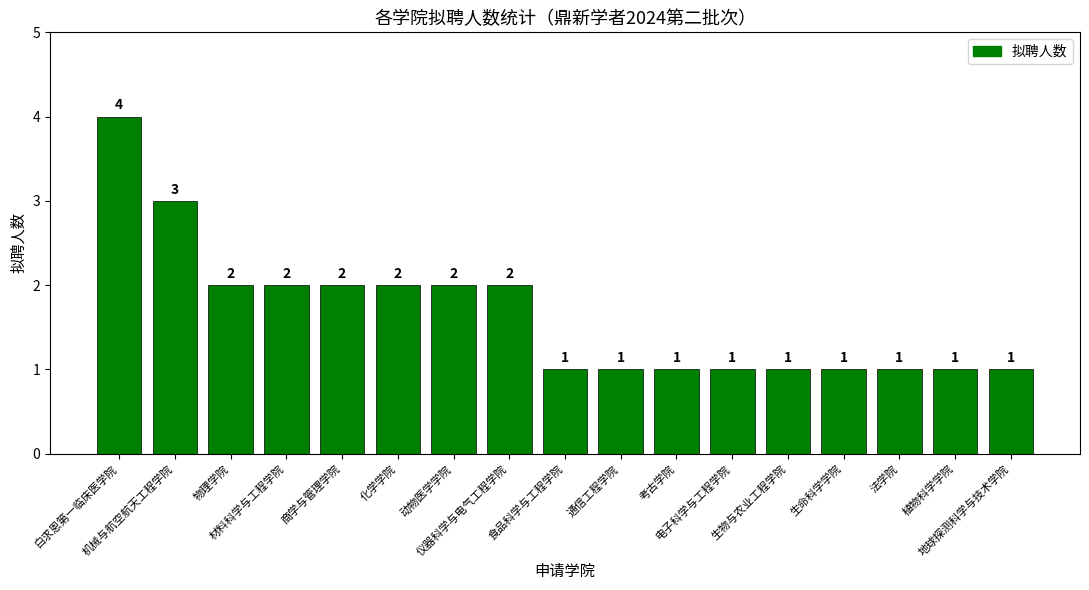

What is the difference between the maximum and minimum values?

3